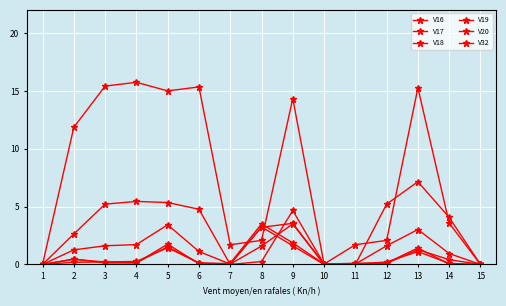

How many values in the V18 series are below 3?

7